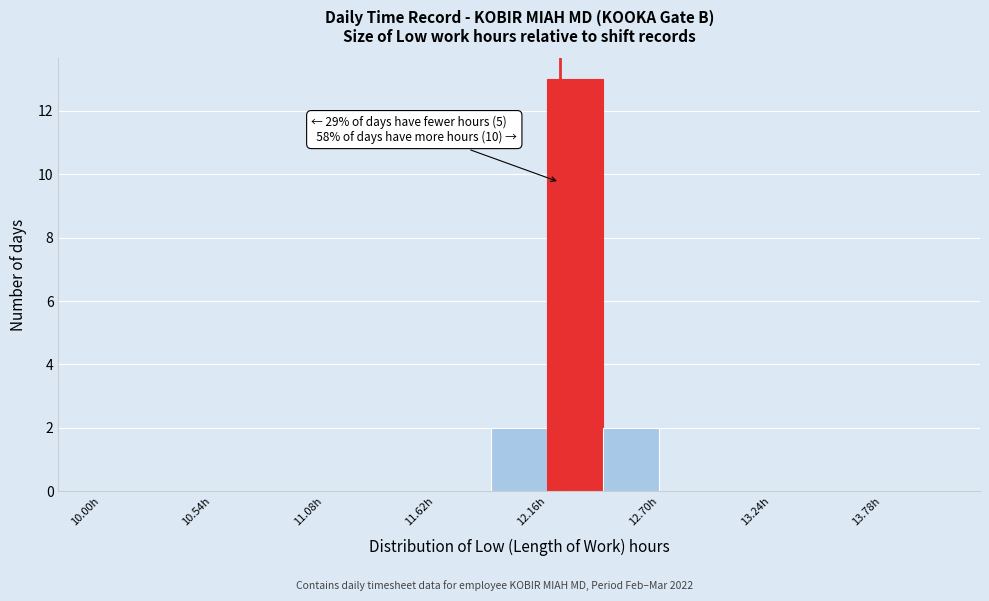

Around what value on the x-axis is the tallest bar? Give the approximate position of its centre, as read against the axis.

12.3